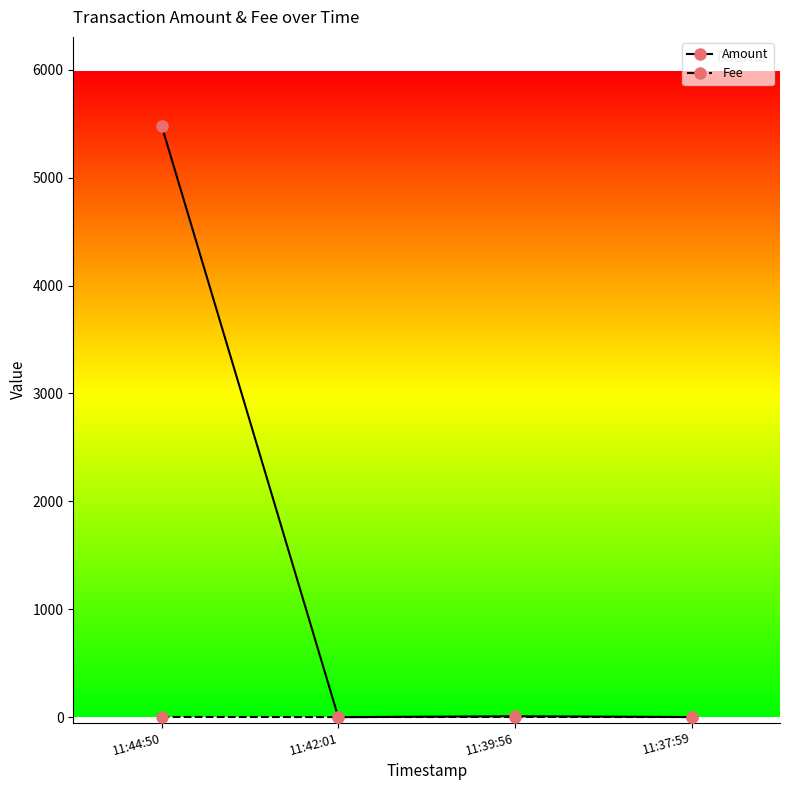

How many data points does each series have?

4